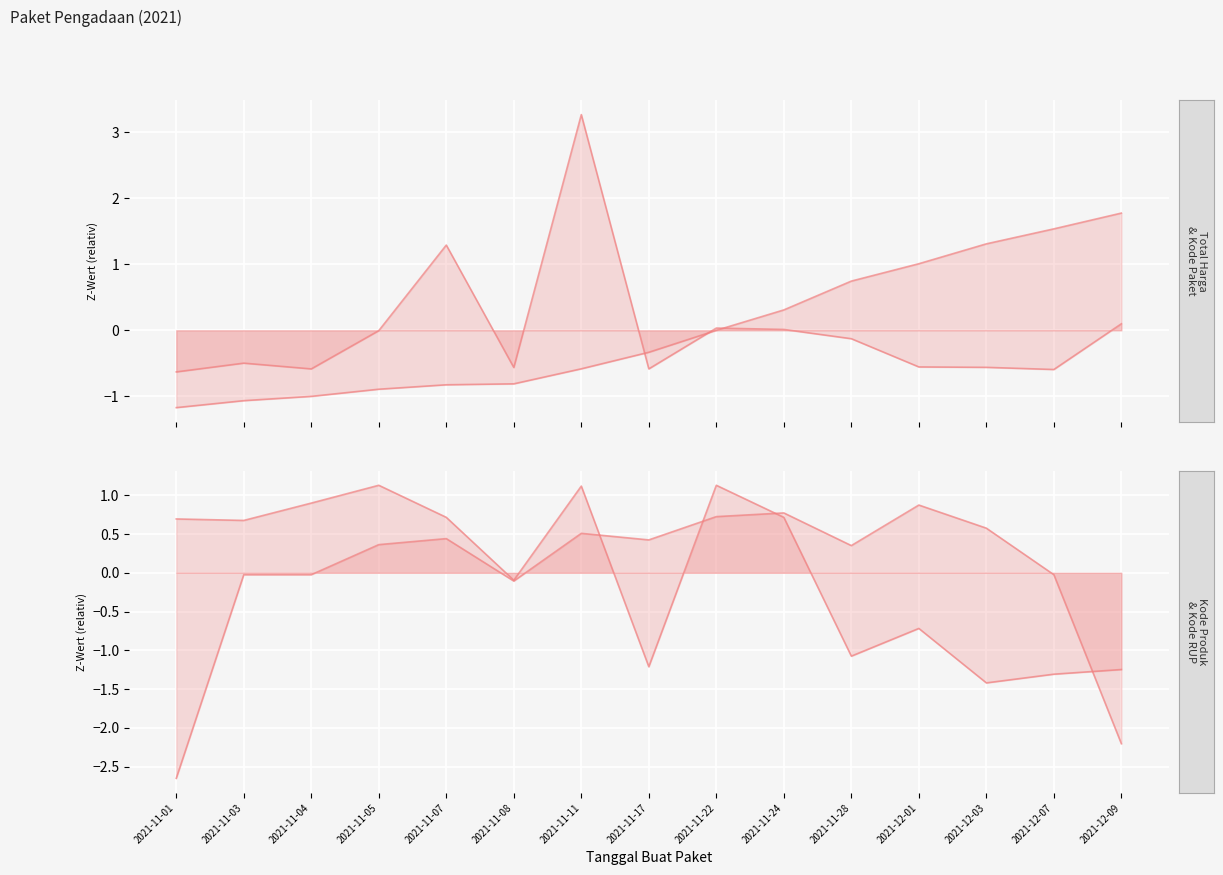

What is the label of the 12th point from the right?

2021-11-05